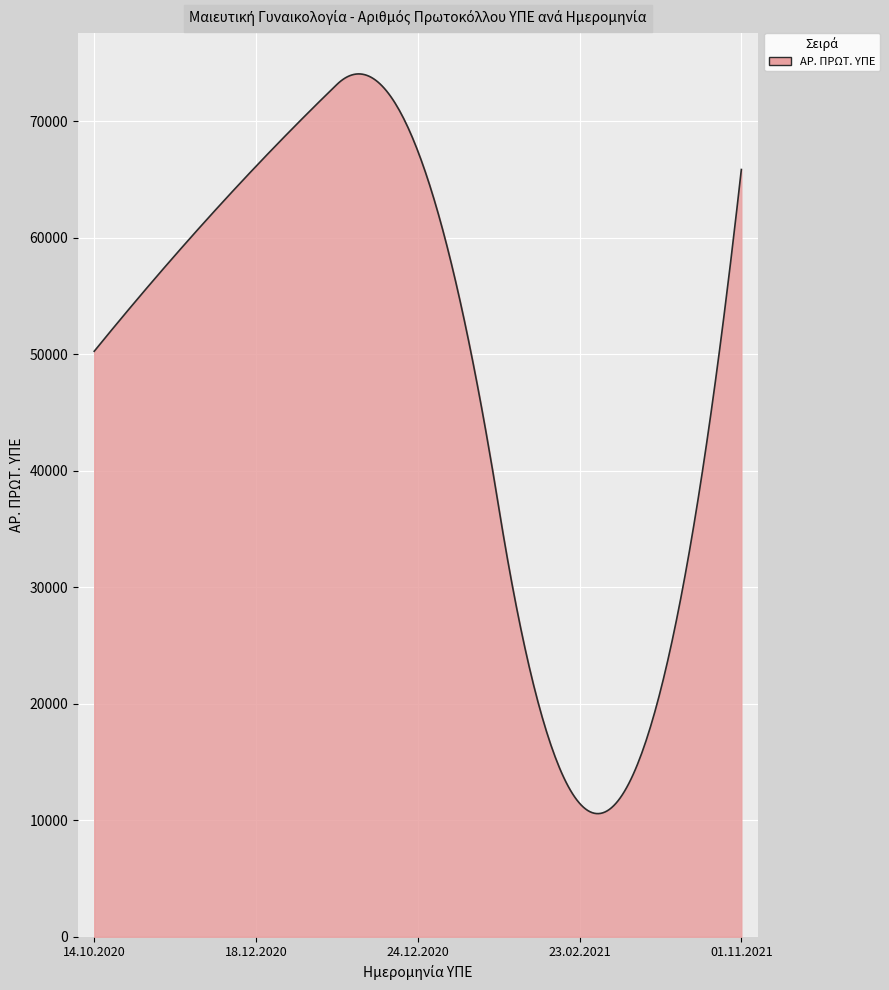

What is the maximum value shown in the chart?

74054.0